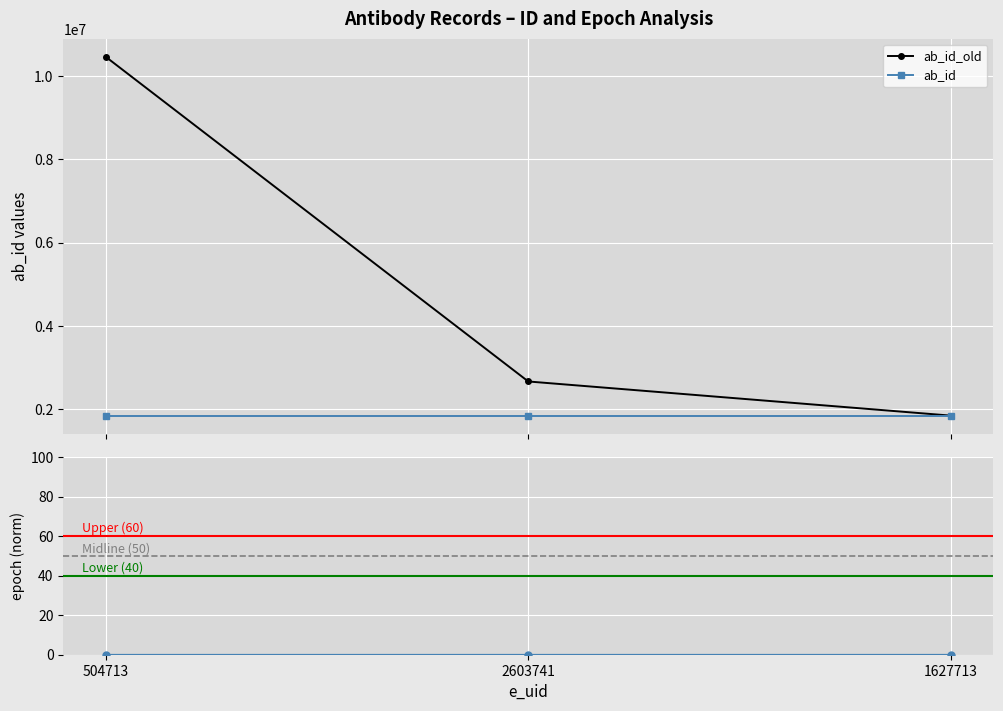

The value at 1627713 is 1022669. True or false?

False